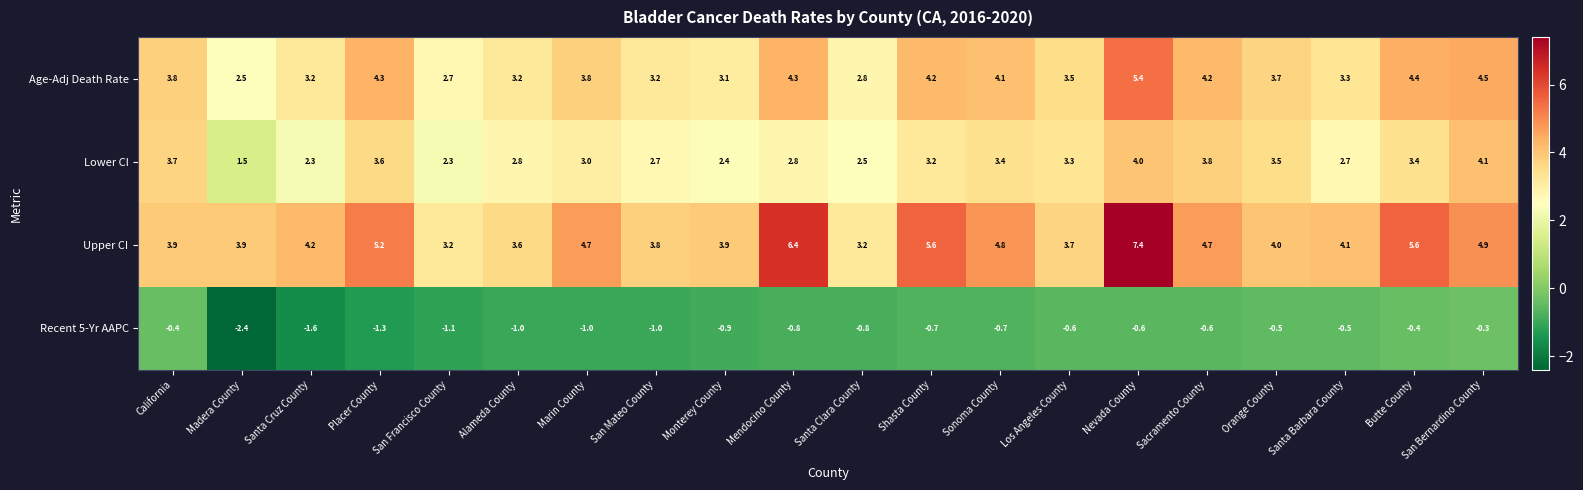

Between Madera County and Sonoma County, which series saw the biggest shift?

Lower CI